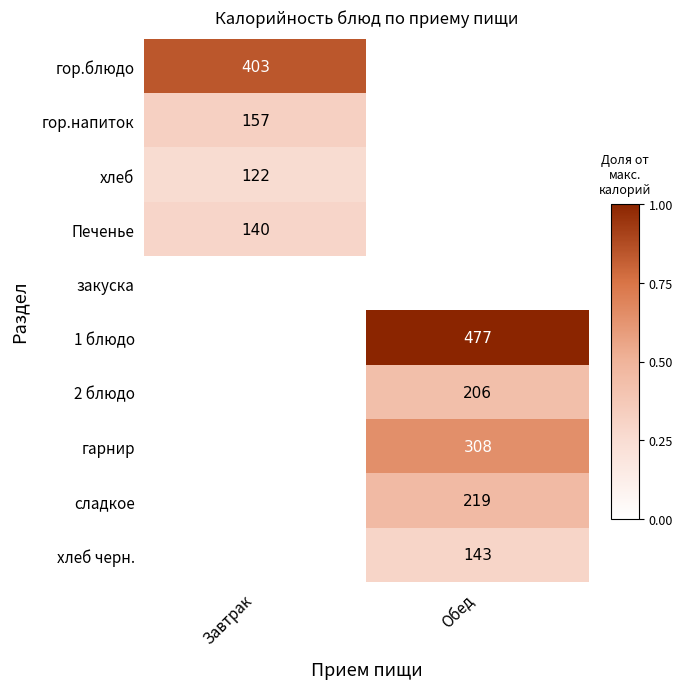

Is the value of 1 блюдо at Обед greater than the value of гор.блюдо at Завтрак?

Yes